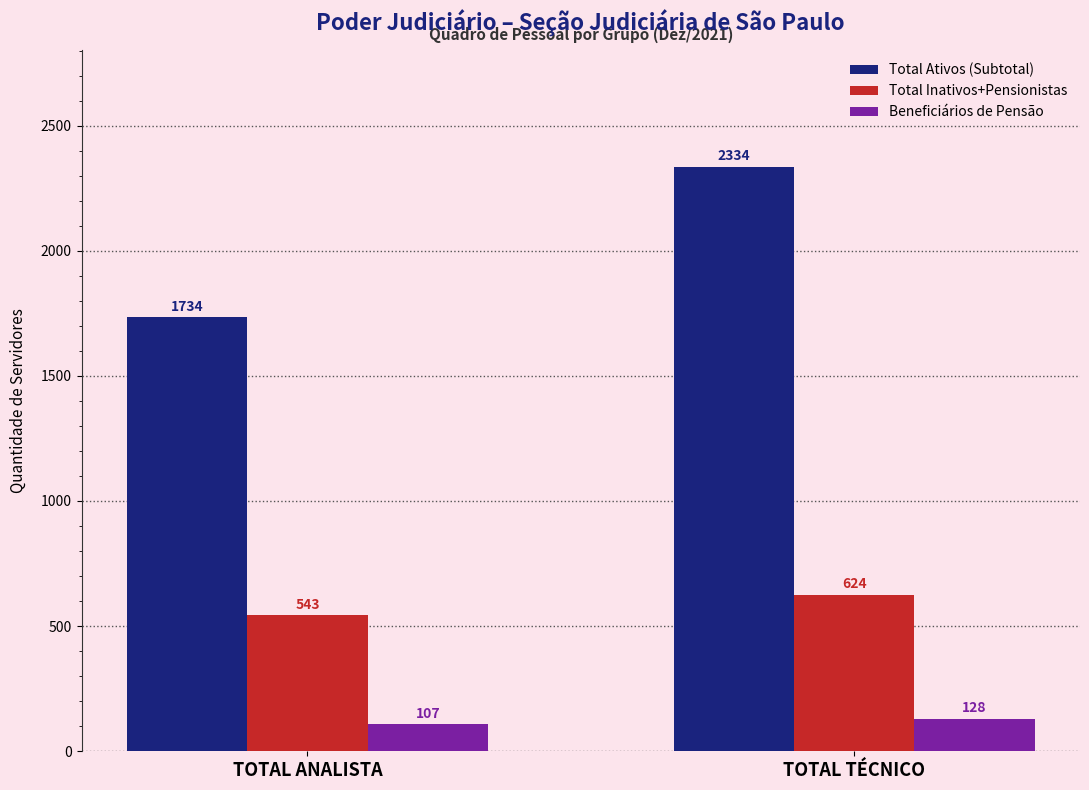

List the labels in order of Total Inativos+Pensionistas value, largest first.

TOTAL TÉCNICO, TOTAL ANALISTA